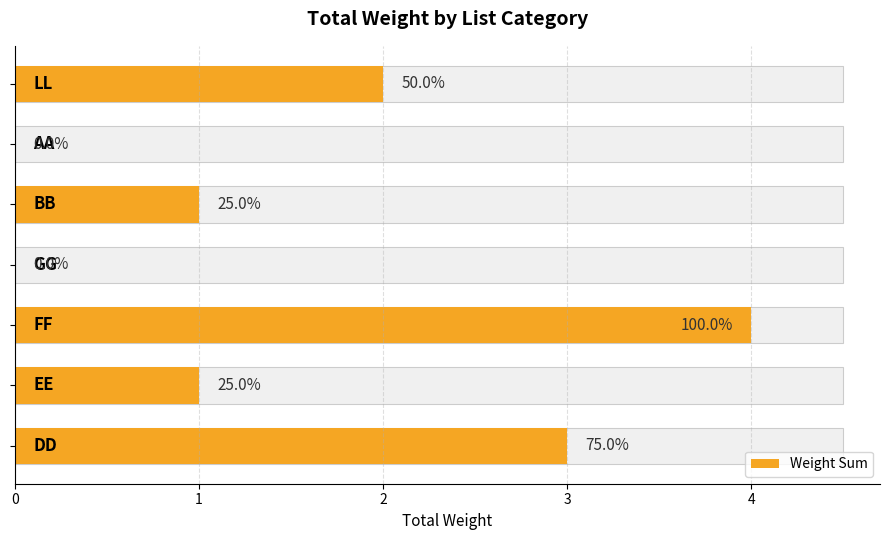

What is the average value?

2